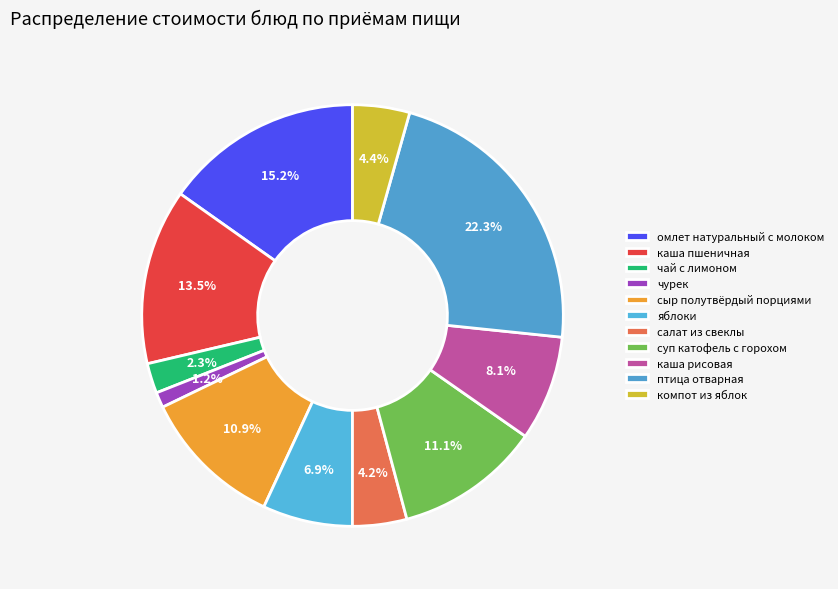

Between компот из яблок and салат из свеклы, which is larger?

компот из яблок